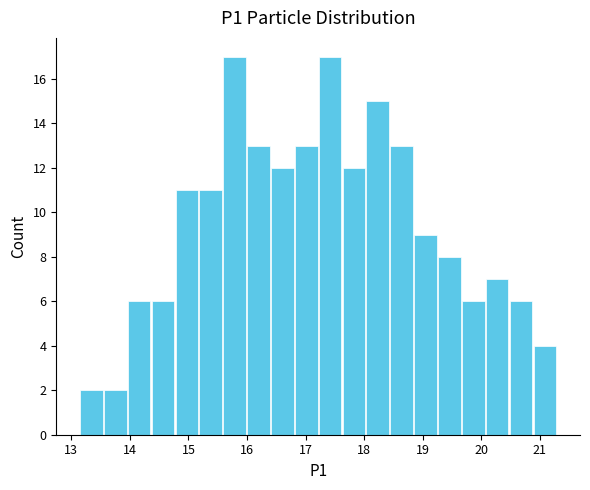

Reading left to right, list every bar in this chart as the range it spans on the x-axis followed by its height. Neither the bar edges nor the heights are printed on the chart, so give them approximately, as read against the axes.

13.2 to 13.6: 2
13.6 to 14.0: 2
14.0 to 14.4: 6
14.4 to 14.8: 6
14.8 to 15.2: 11
15.2 to 15.6: 11
15.6 to 16.0: 17
16.0 to 16.4: 13
16.4 to 16.8: 12
16.8 to 17.2: 13
17.2 to 17.6: 17
17.6 to 18.0: 12
18.0 to 18.4: 15
18.4 to 18.9: 13
18.9 to 19.3: 9
19.3 to 19.7: 8
19.7 to 20.1: 6
20.1 to 20.5: 7
20.5 to 20.9: 6
20.9 to 21.3: 4